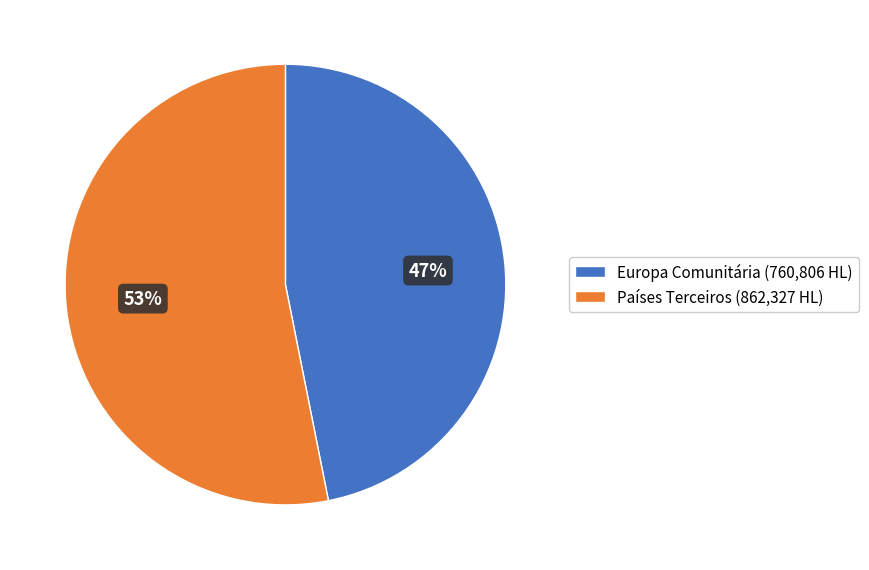

Is it true that Europa Comunitária is 38% of the pie?

False